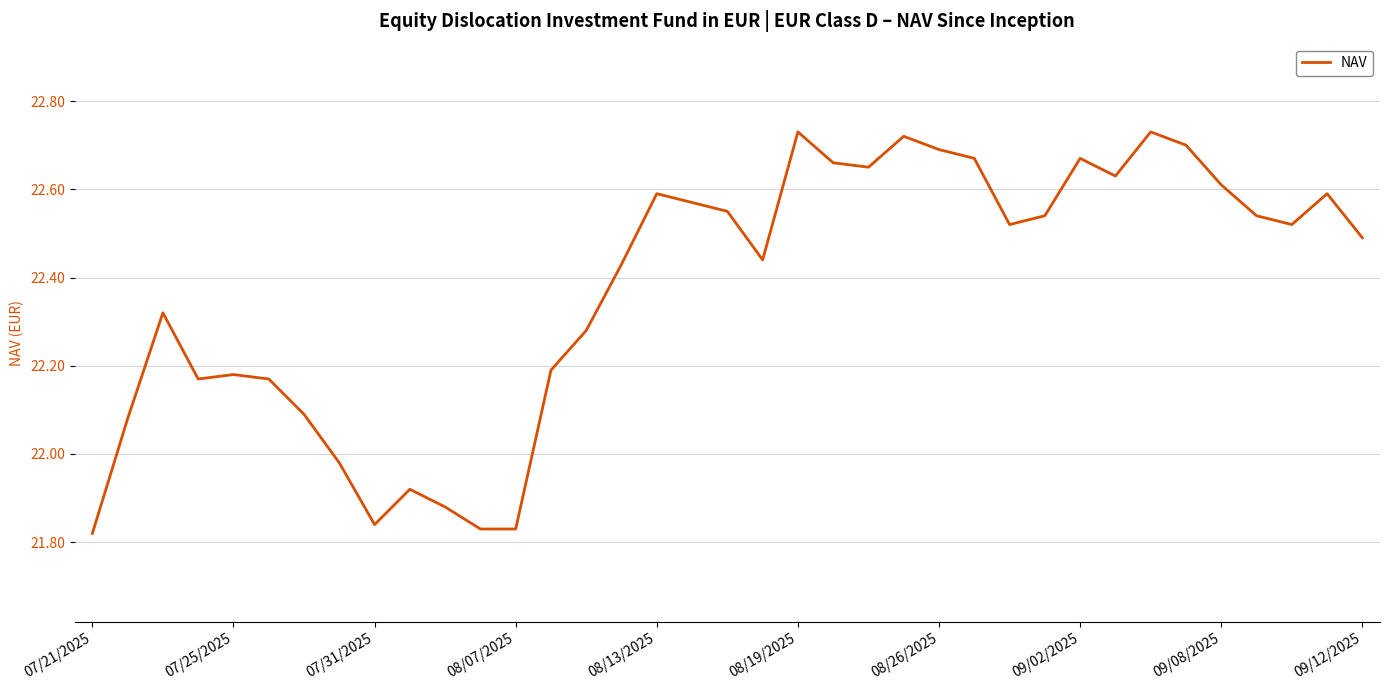

What is the difference between the maximum and minimum values?

0.9